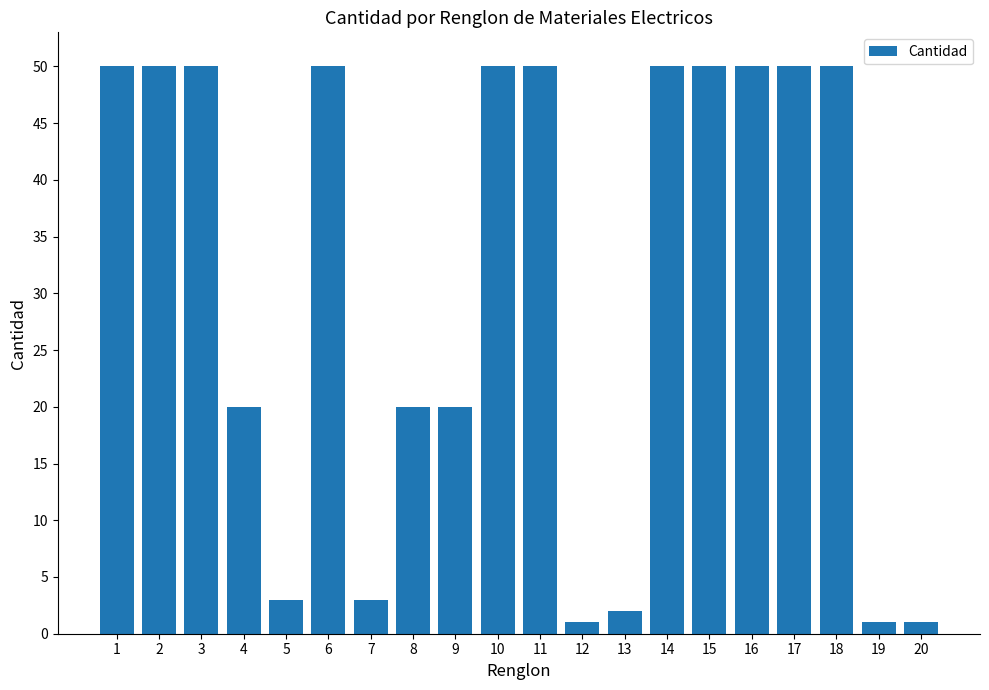

The chart shows a value of 29 at 10. True or false?

False